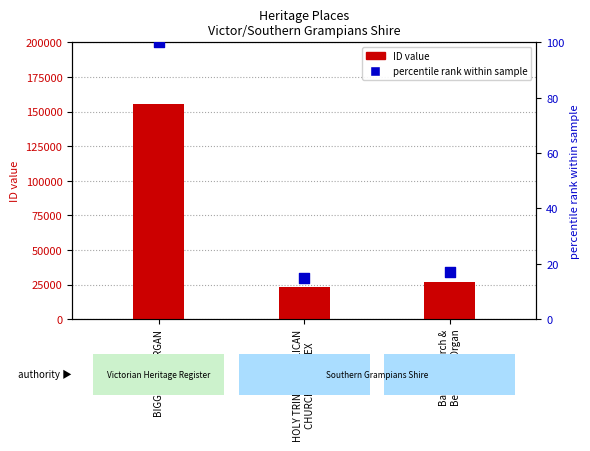

What is the total value across all series at HOLY TRINITY ANGLICAN
CHURCH COMPLEX?

23078.8